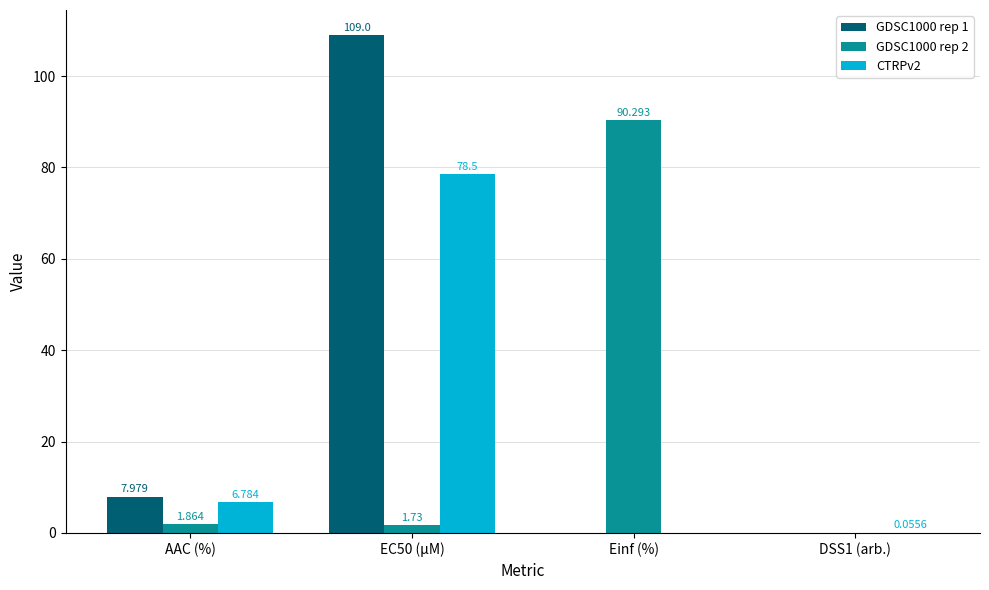

What is the average value of the GDSC1000 rep 1 series?

29.2